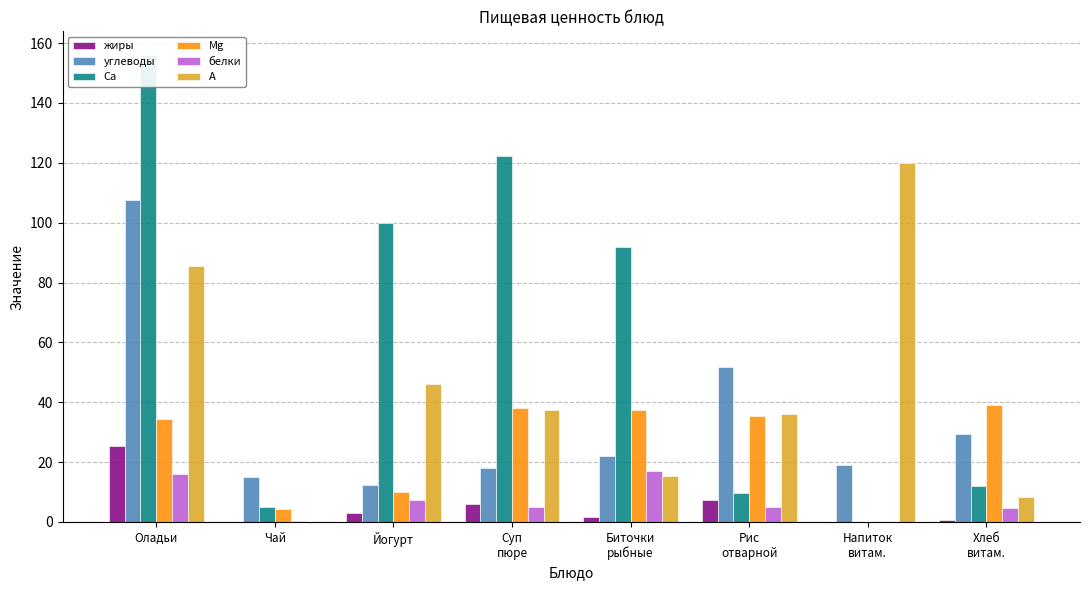

Is it true that Са equals 5.1 at Чай?

True